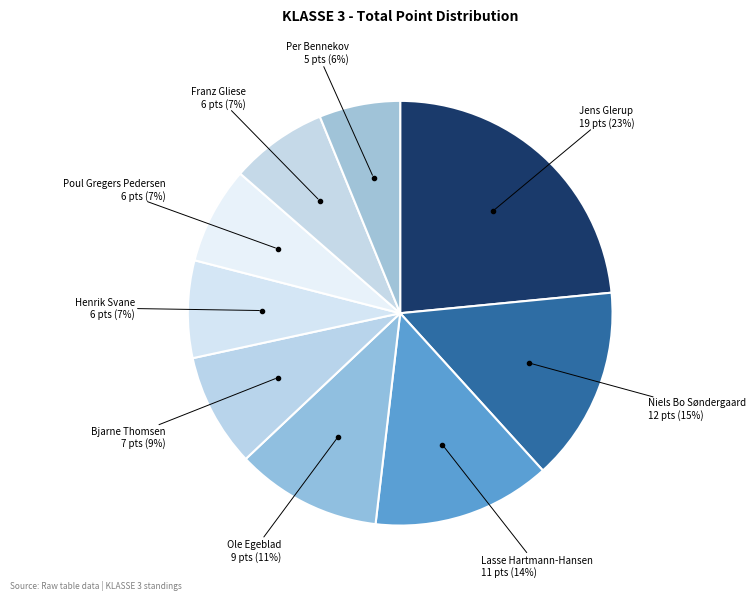

How many slices are in this pie chart?

9